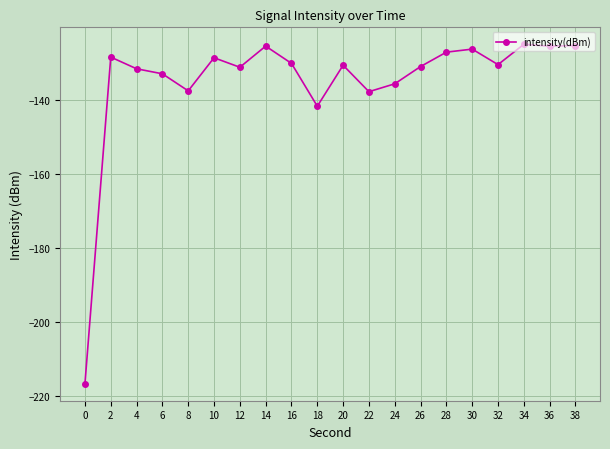

What is the maximum value shown in the chart?

-124.8